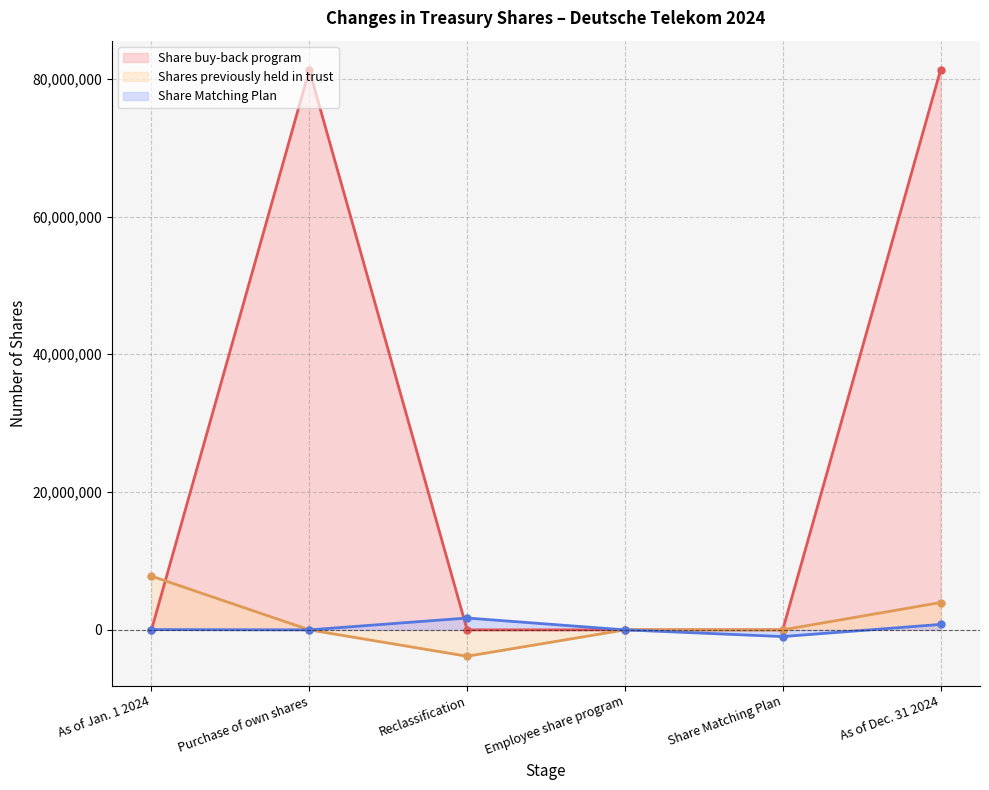

Is the value of Shares previously held in trust at As of Jan. 1 2024 greater than the value of Share Matching Plan at As of Jan. 1 2024?

Yes